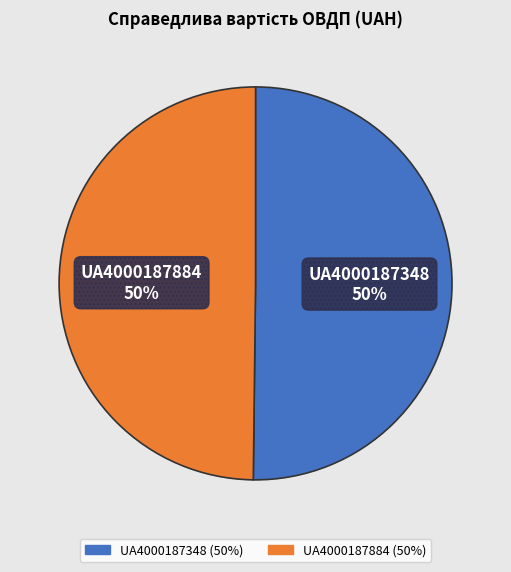

How many slices are in this pie chart?

2